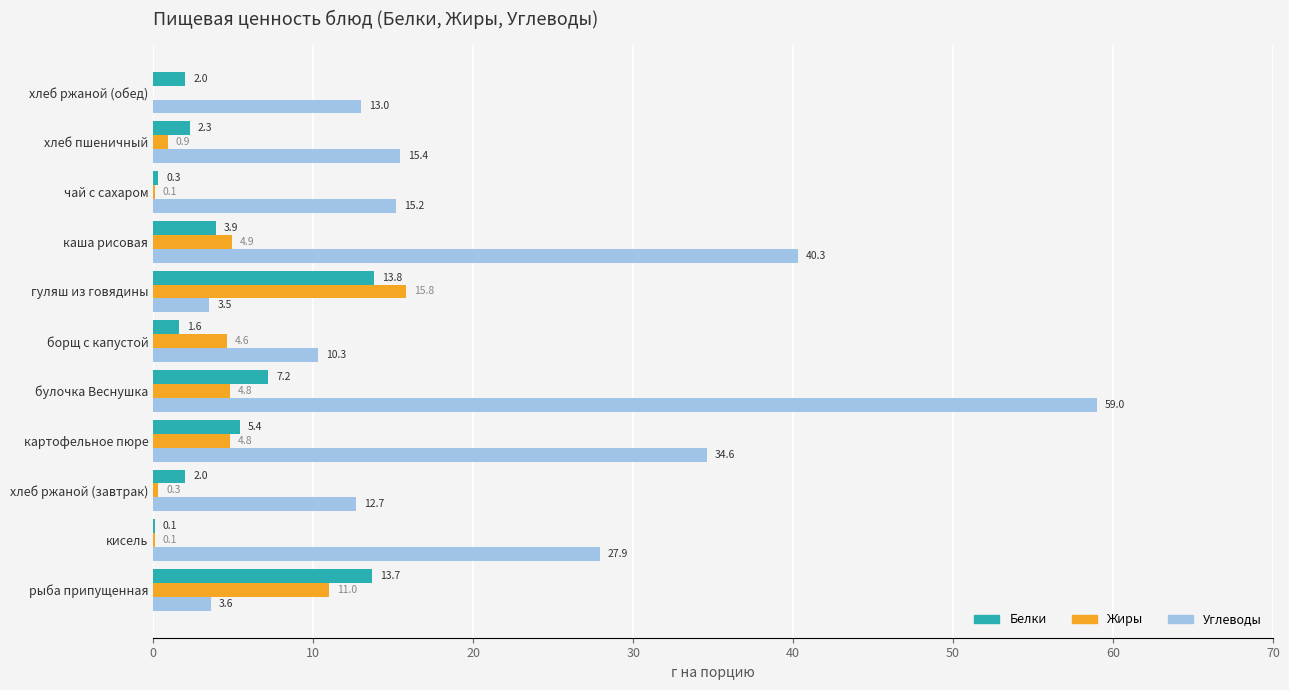

The Углеводы series shows 1.0 at гуляш из говядины. True or false?

False